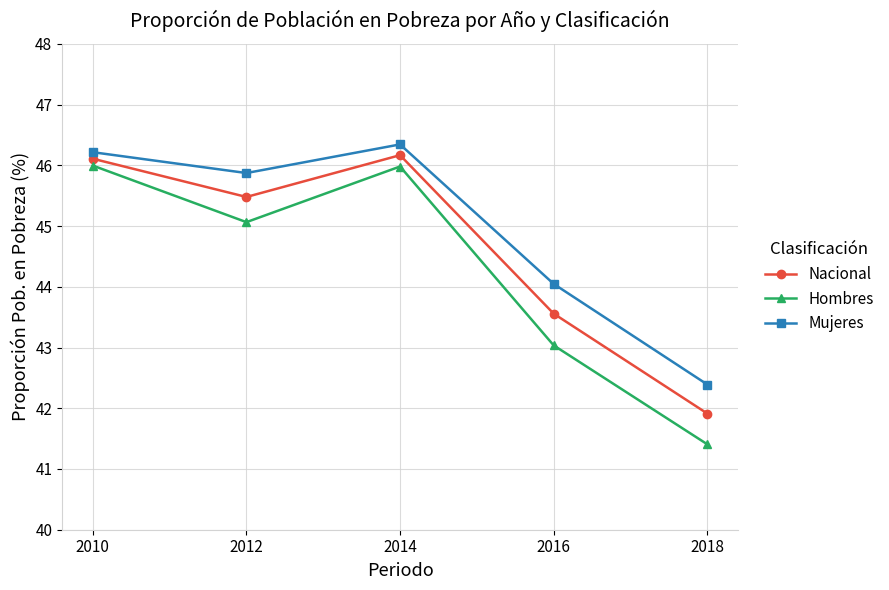

True or false: Mujeres and Hombres cross at least once.

False